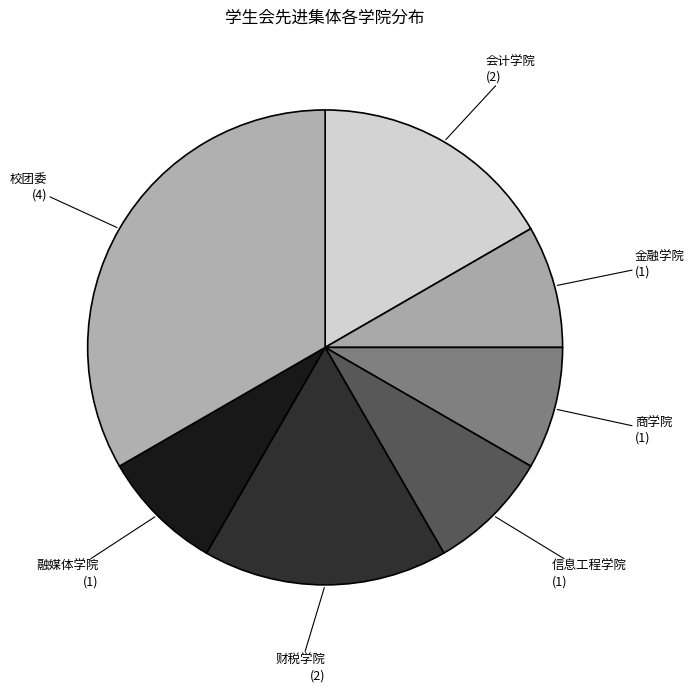

Is 财税学院 the majority of the pie?

No